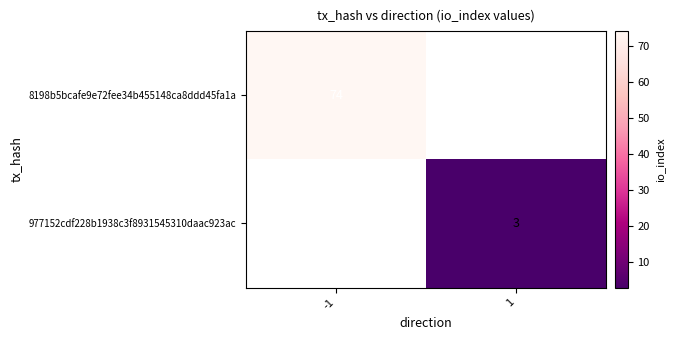

True or false: 977152cdf228b1938c3f8931545310daac923ac has a value of 1 at 1.

False